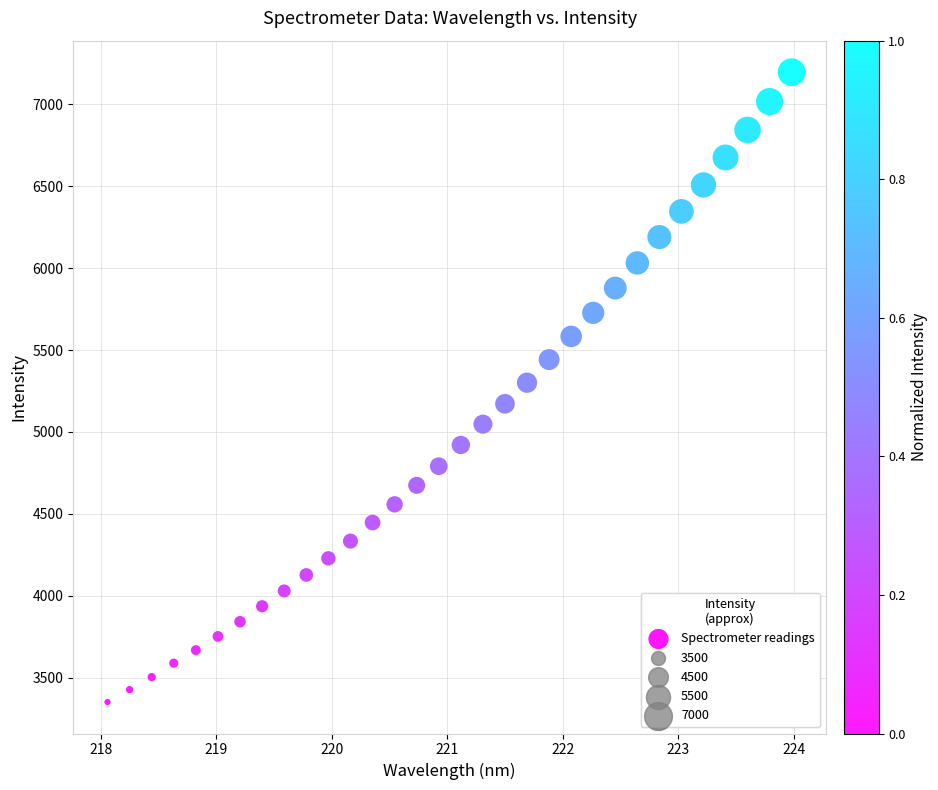

What is the range of X values (max minus min)?

5.9